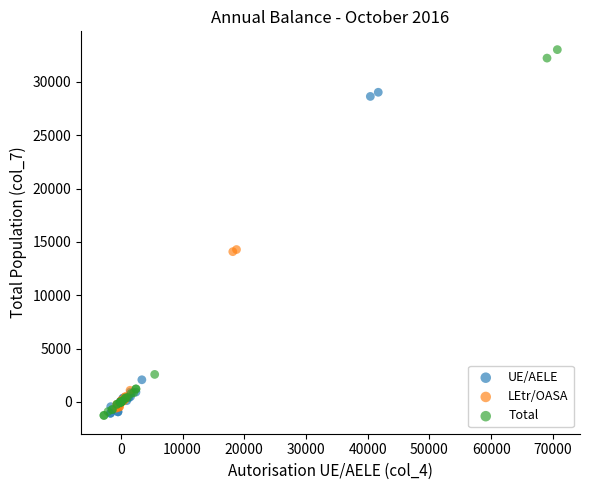

Which series reaches the maximum Y coordinate?

Total